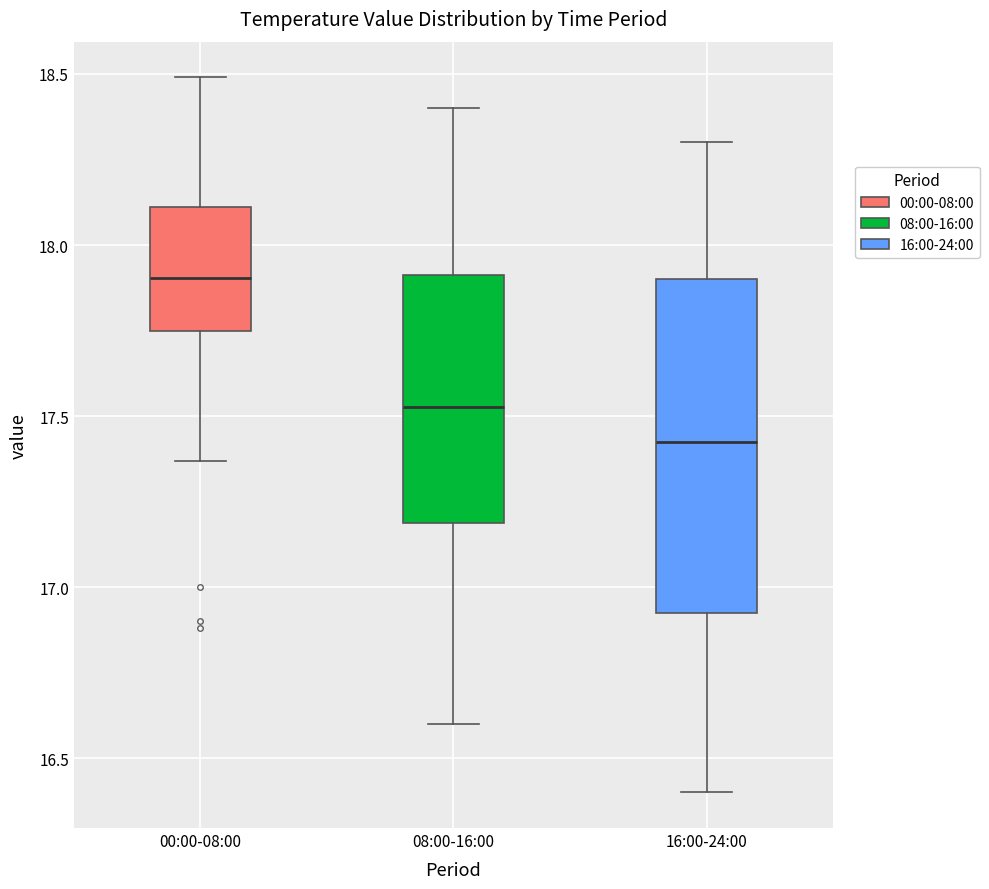

Reading left to right, transcribe this box plot: for each box, give where its median line is, the range the box spans, and where its two whiskers end, as read against the y-axis. The values are not printed on the chart, so give them approximately, as read against the axis.

00:00-08:00: median 17.90, box 17.75 to 18.10, whiskers 17.35 to 18.50
08:00-16:00: median 17.55, box 17.20 to 17.90, whiskers 16.60 to 18.40
16:00-24:00: median 17.45, box 16.95 to 17.90, whiskers 16.40 to 18.30